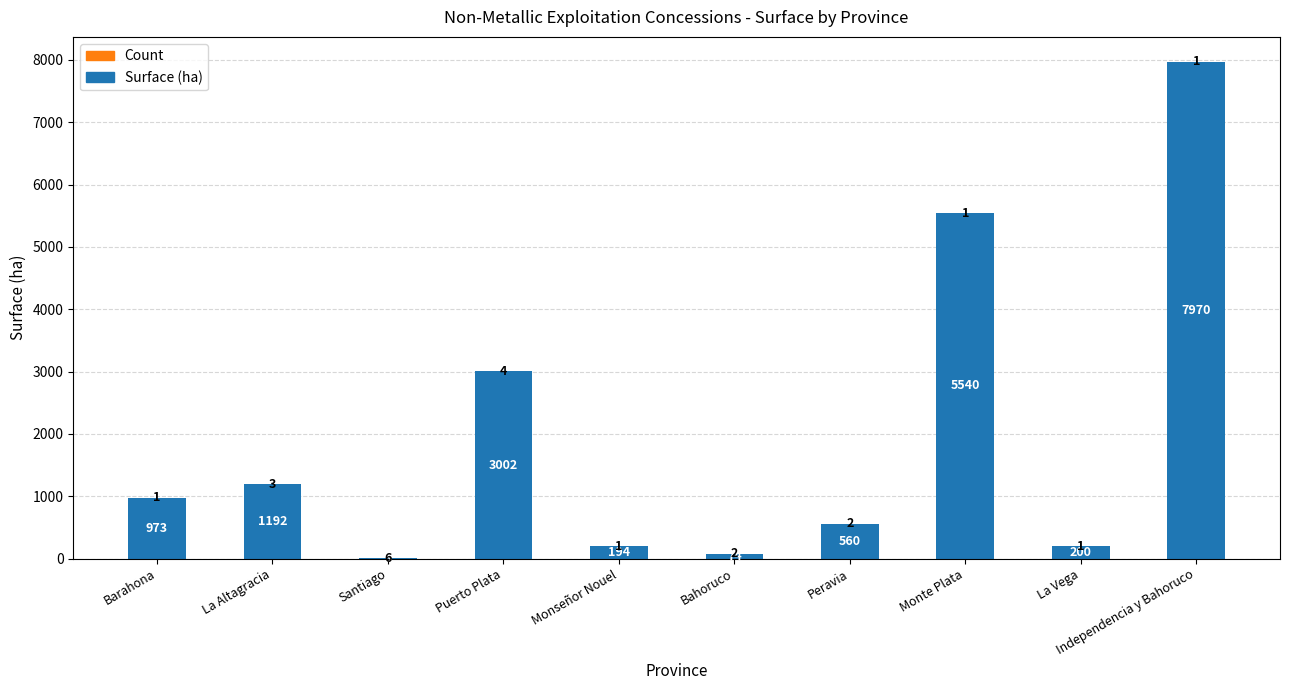

What is the highest value of the Surface (ha) series?

7970